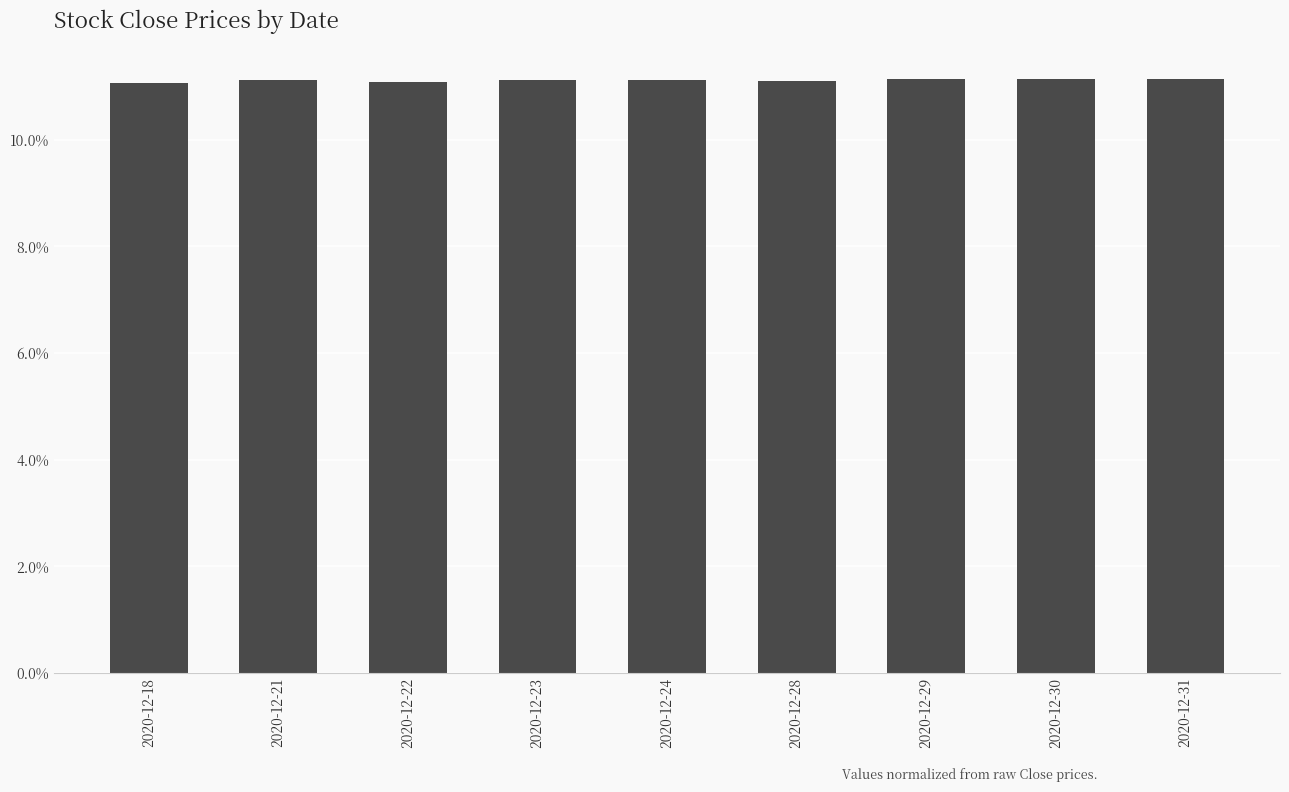

Rank the categories by value from highest to lowest.

2020-12-30, 2020-12-31, 2020-12-29, 2020-12-21, 2020-12-23, 2020-12-24, 2020-12-28, 2020-12-22, 2020-12-18